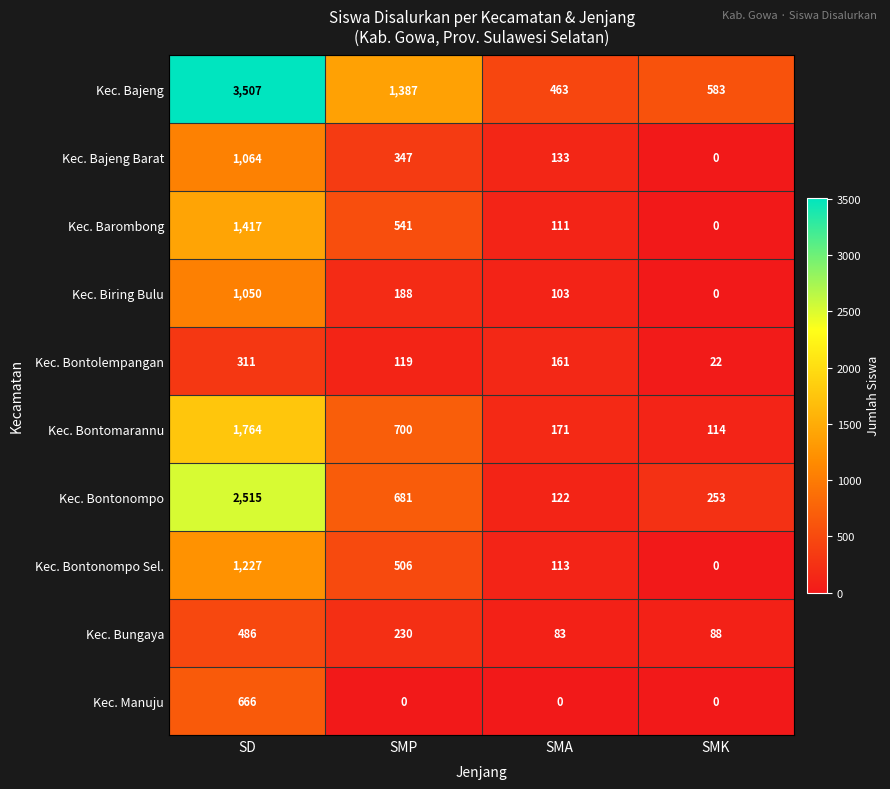

What is the total value across all series at SMP?

4699